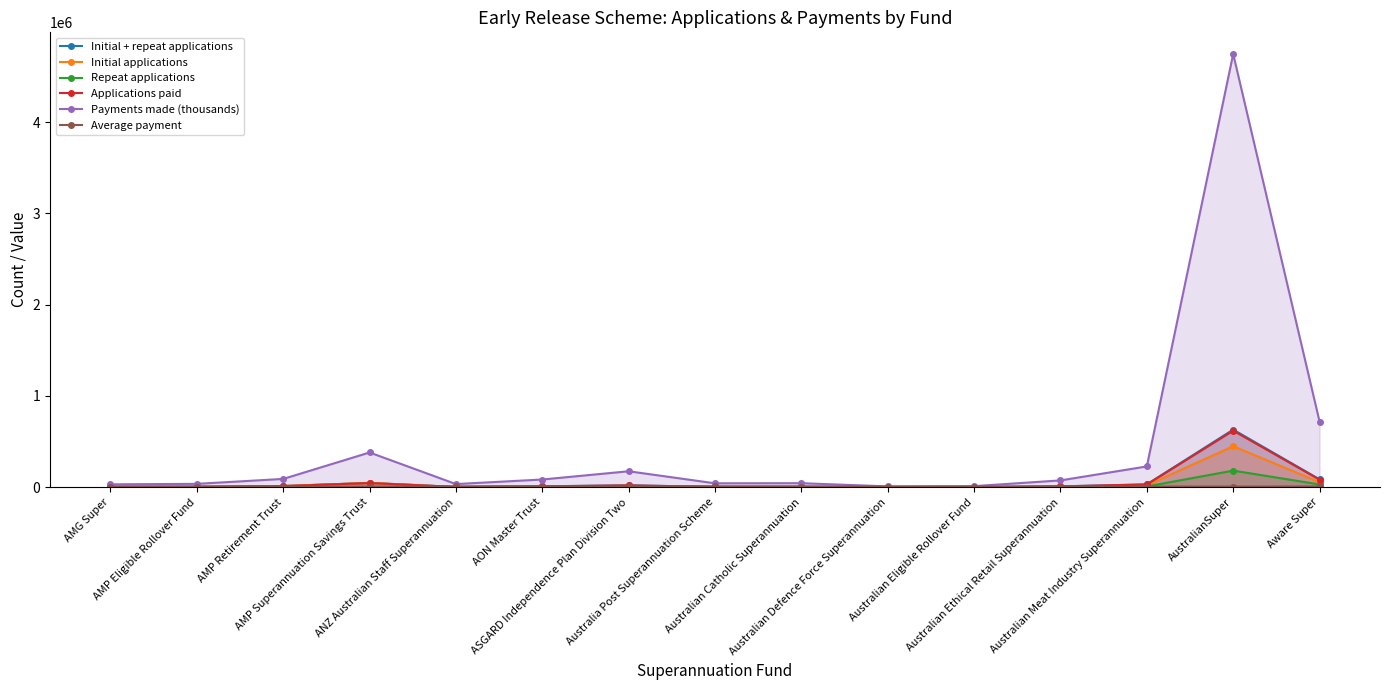

Read the Initial + repeat applications value at AustralianSuper.

631716.0